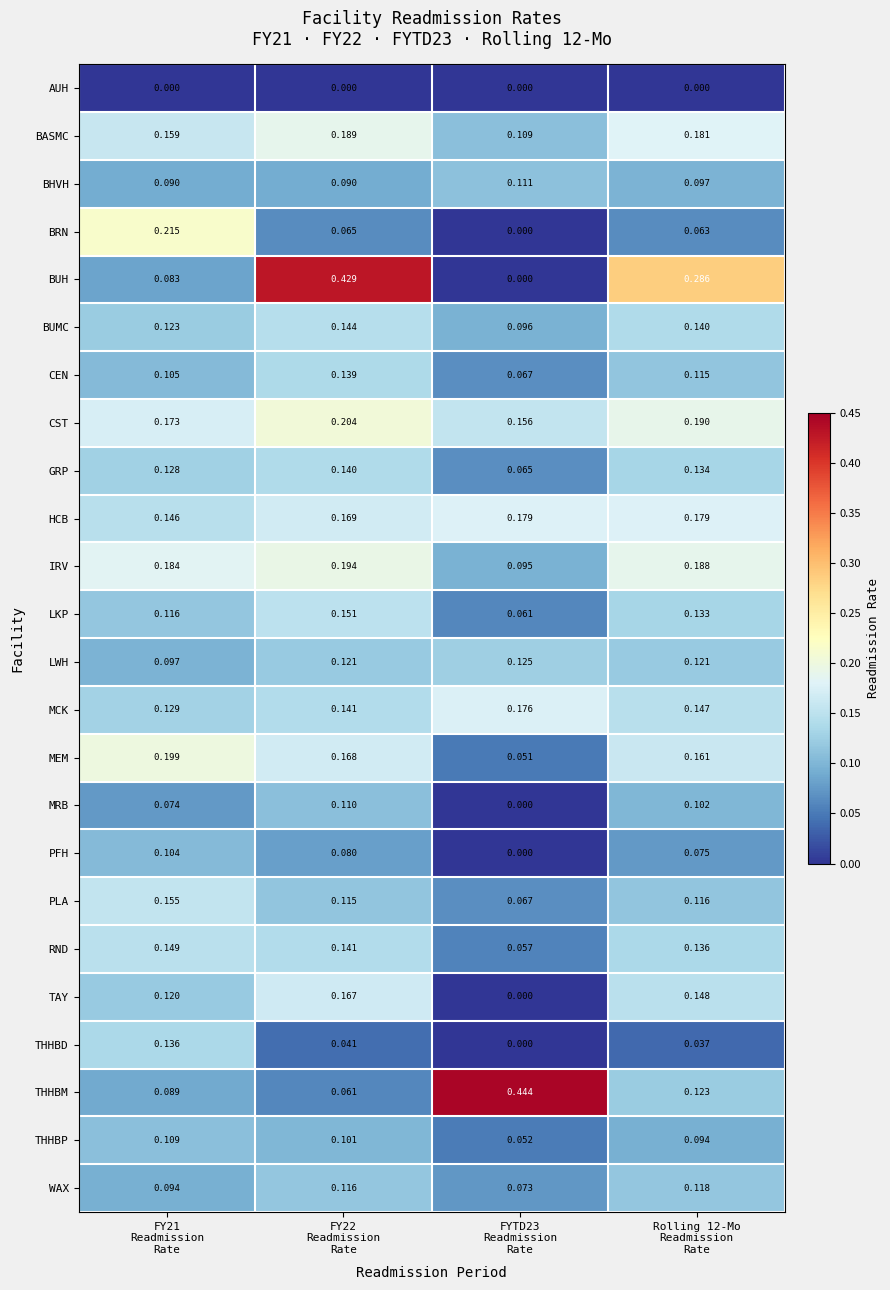

List the series in order of their peak value, lowest first.

AUH, PFH, THHBP, MRB, BHVH, WAX, LWH, THHBD, CEN, GRP, BUMC, RND, LKP, PLA, TAY, MCK, HCB, BASMC, IRV, MEM, CST, BRN, BUH, THHBM